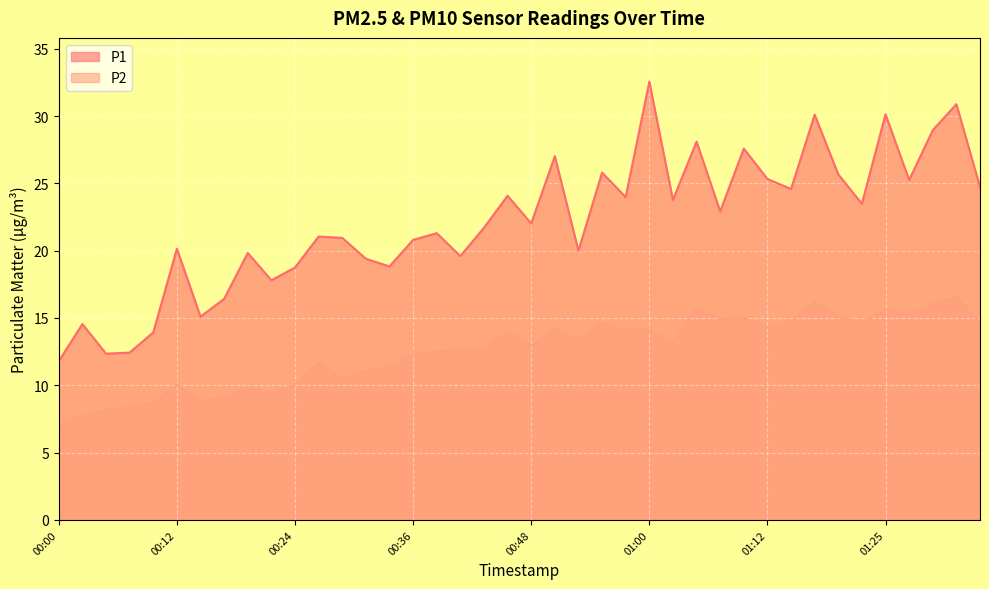

True or false: P2 and P1 cross at least once.

False